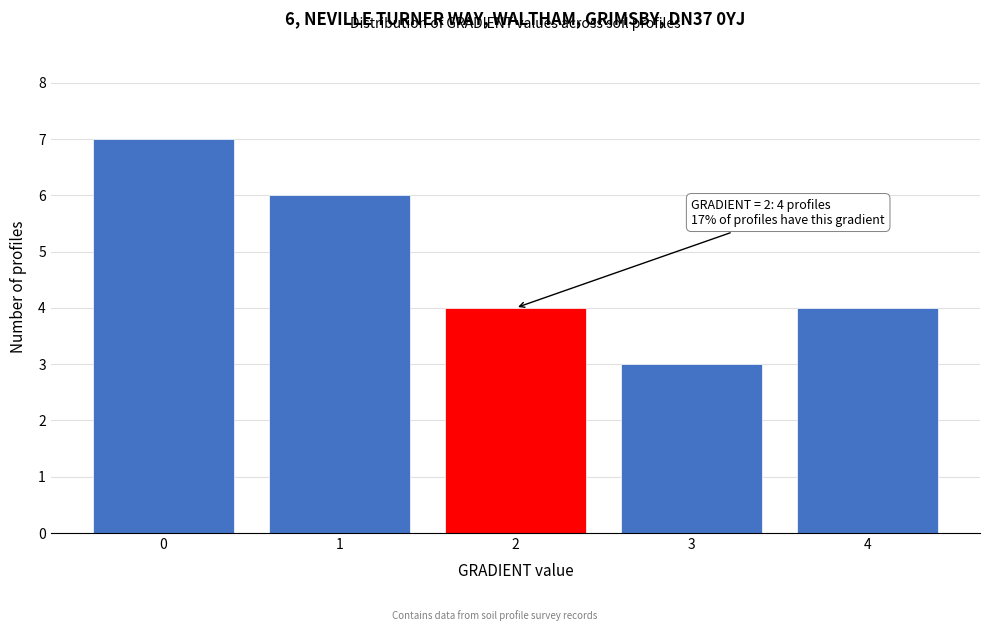

Which range on the x-axis has the tallest bar?

-0.5 to 0.5